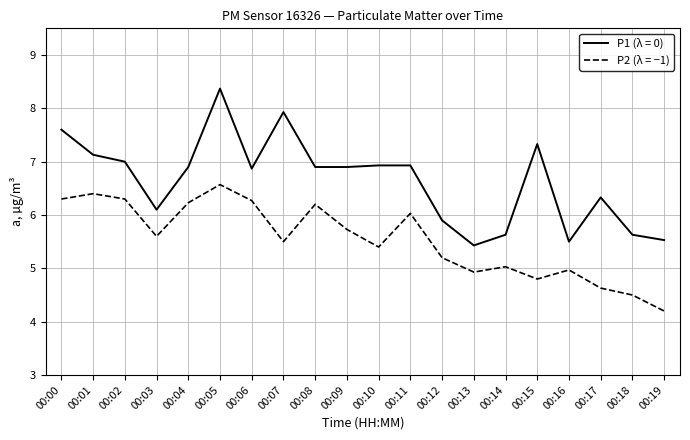

True or false: P2 (λ = −1) and P1 (λ = 0) intersect in this chart.

False